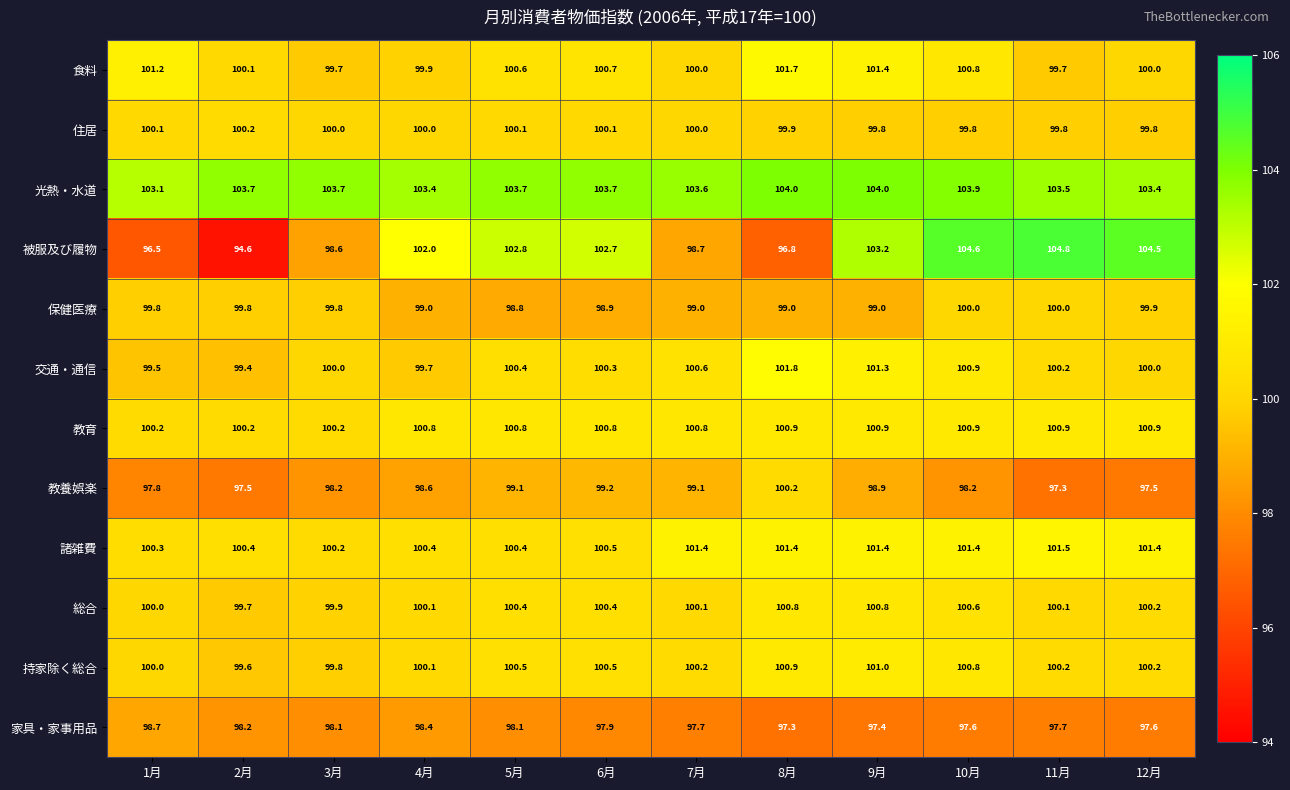

Between 2月 and 4月, which series saw the biggest shift?

被服及び履物